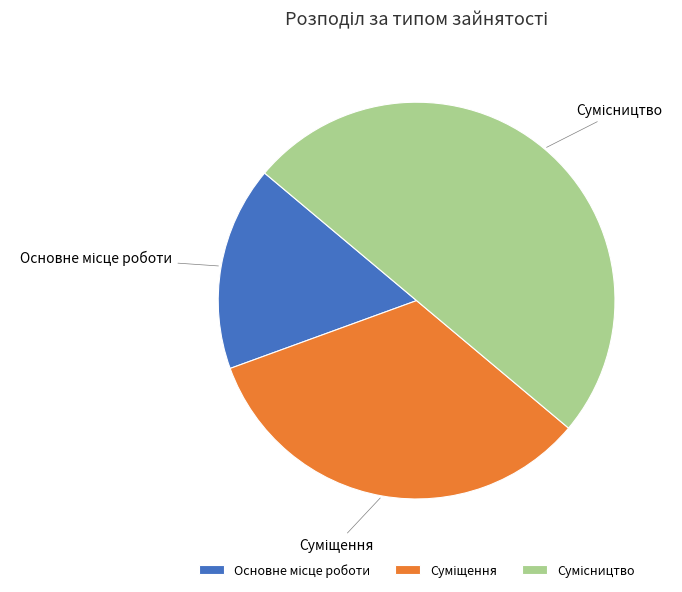

Which category has the smallest portion of the pie?

Основне місце роботи